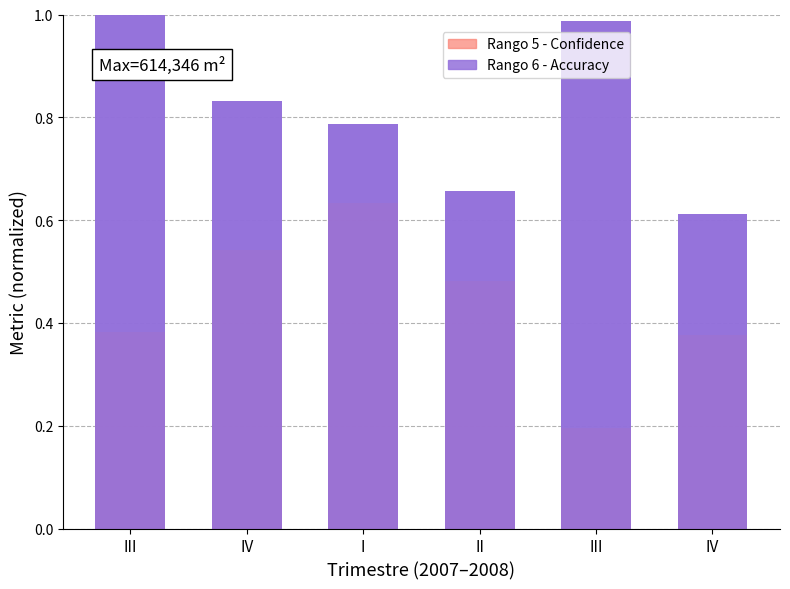

What is the greatest value displayed?

1.0